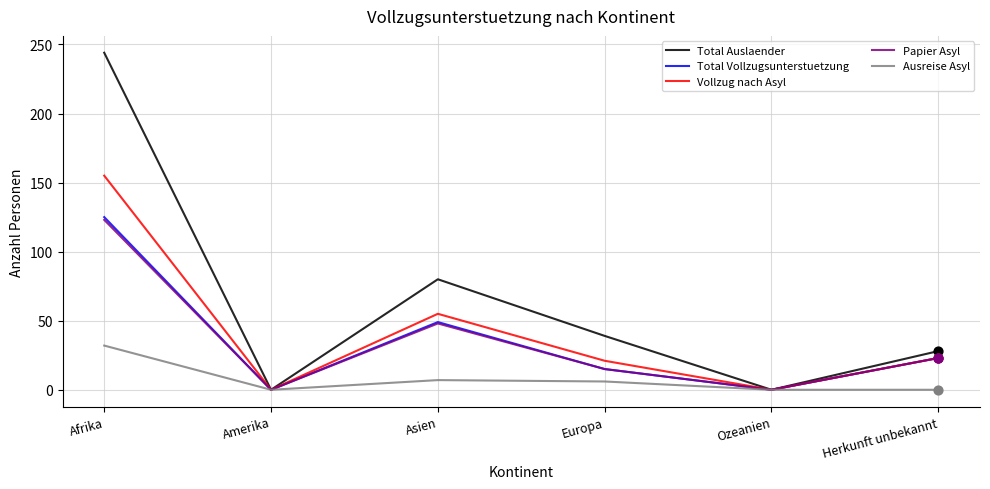

Is the value of Total Auslaender at Afrika greater than the value of Total Vollzugsunterstuetzung at Amerika?

Yes